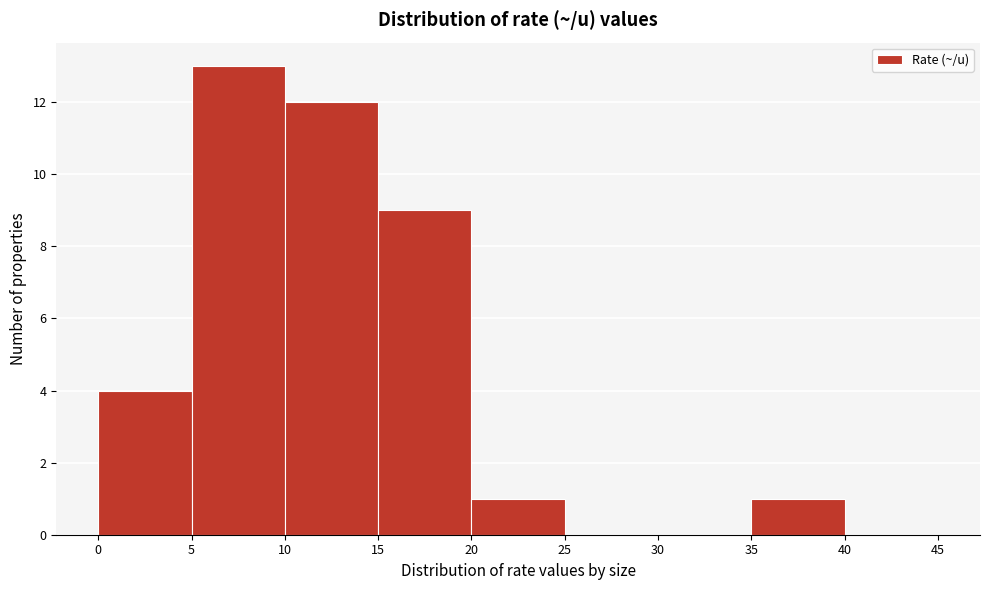

Reading left to right, list every bar in this chart as the range it spans on the x-axis followed by its height. The values are not printed on the chart, so give them approximately, as read against the axis.

0 to 5: 4
5 to 10: 13
10 to 15: 12
15 to 20: 9
20 to 25: 1
25 to 30: 0
30 to 35: 0
35 to 40: 1
40 to 45: 0